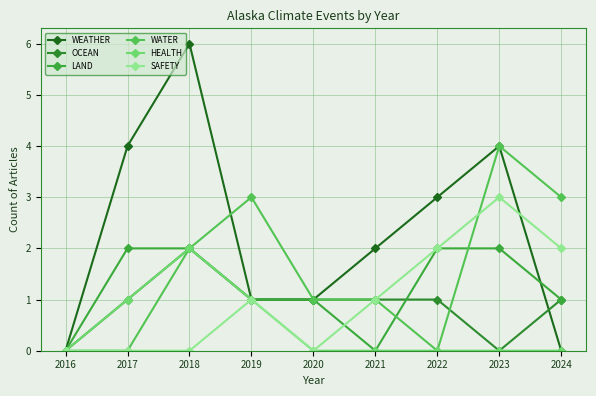

What is the value of the OCEAN point at the 2nd from the left?

1